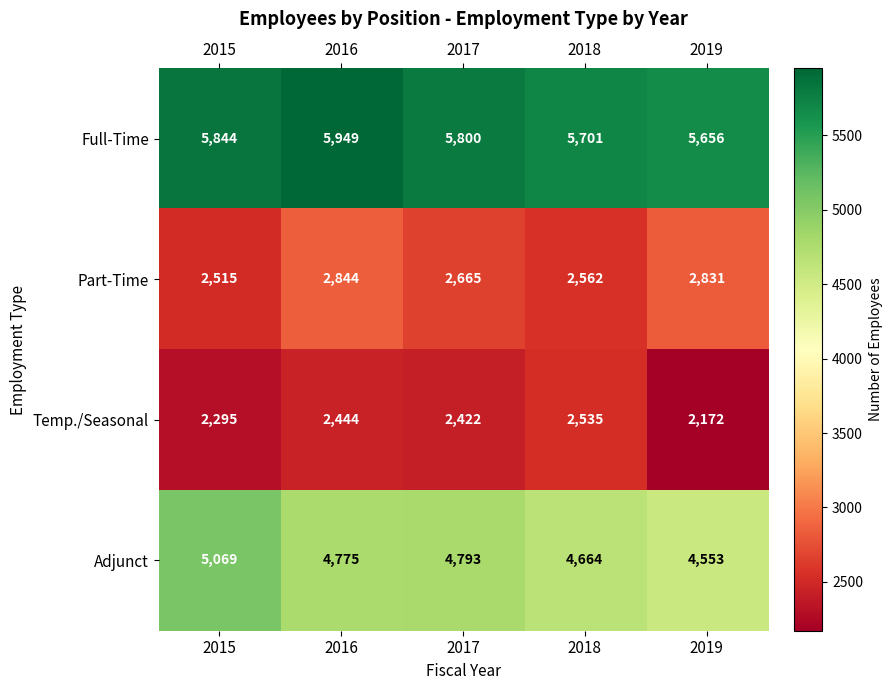

How many series are shown in this chart?

4